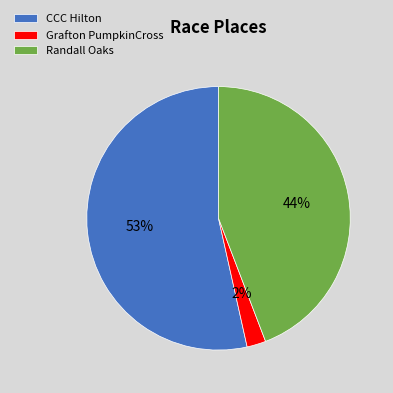

What is the ratio of the value at Randall Oaks to the value at CCC Hilton?

0.8